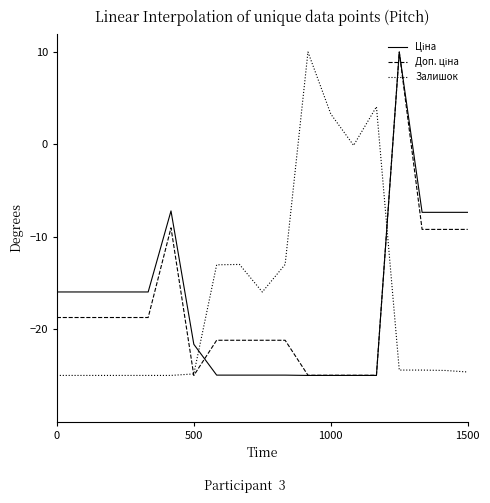

What is the maximum value for Залишок?

10.0